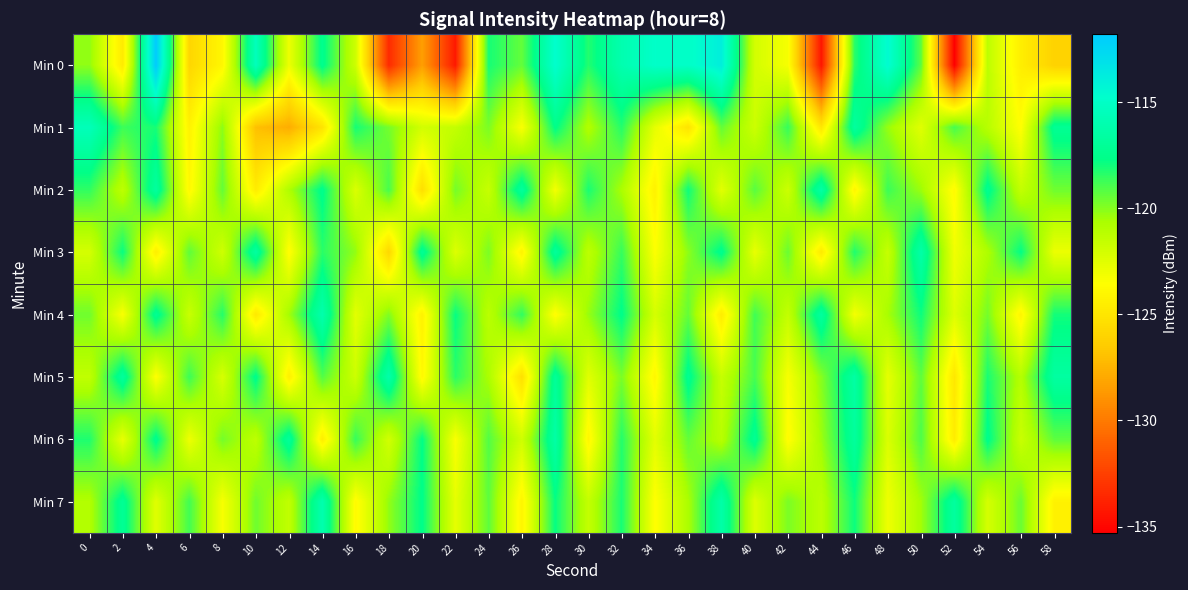

What is the total value across all series at 10?

-966.8